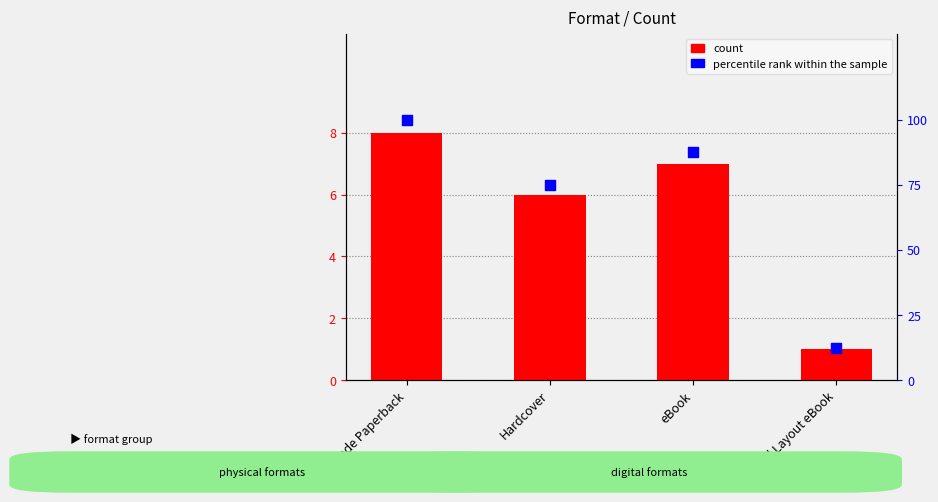

Which series has the largest Y range (max minus min)?

percentile rank within the sample